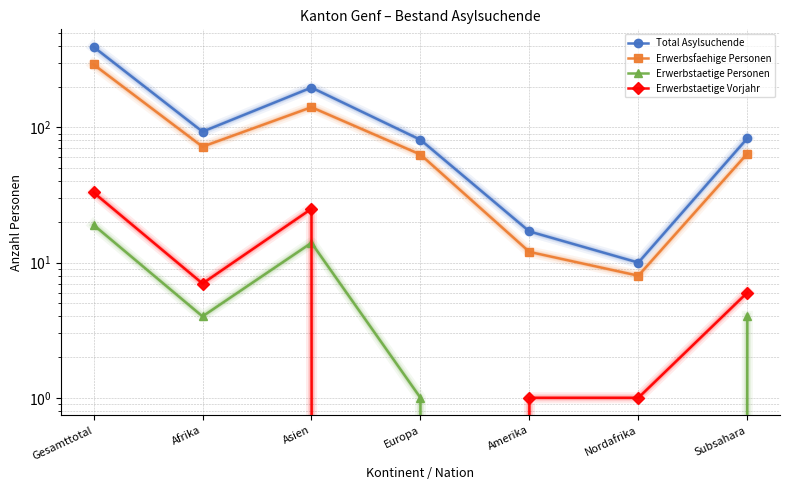

Is it true that Erwerbsfaehige Personen equals 526 at Gesamttotal?

False